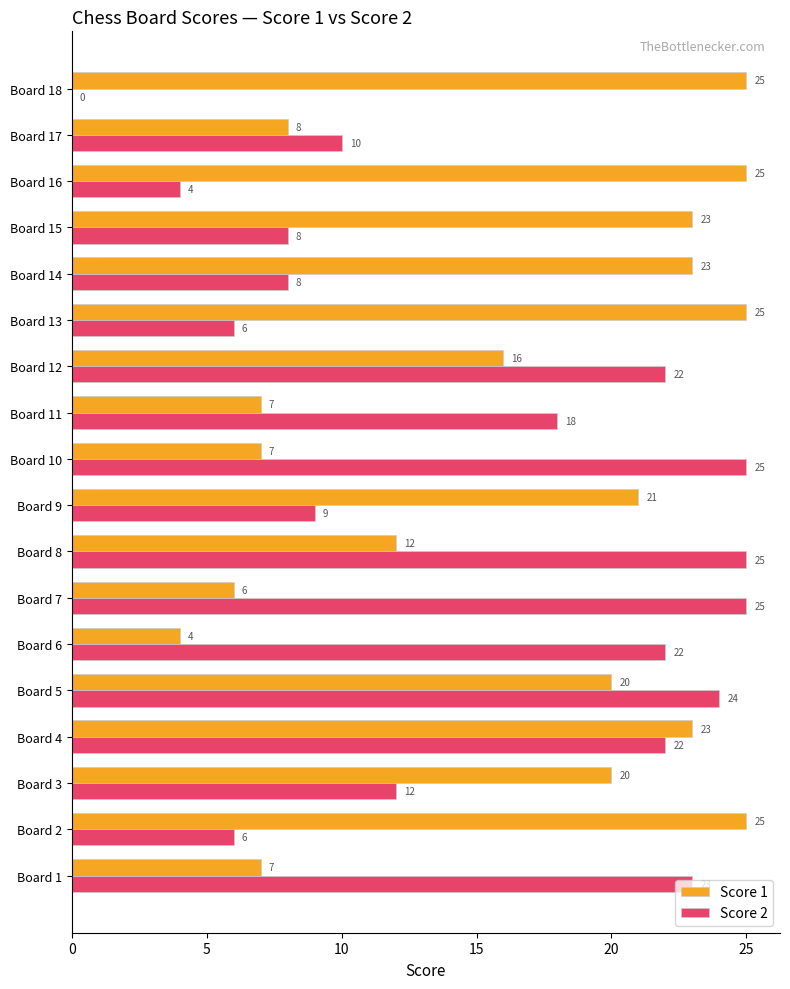

True or false: Score 1 has a value of 7 at Board 11.

True